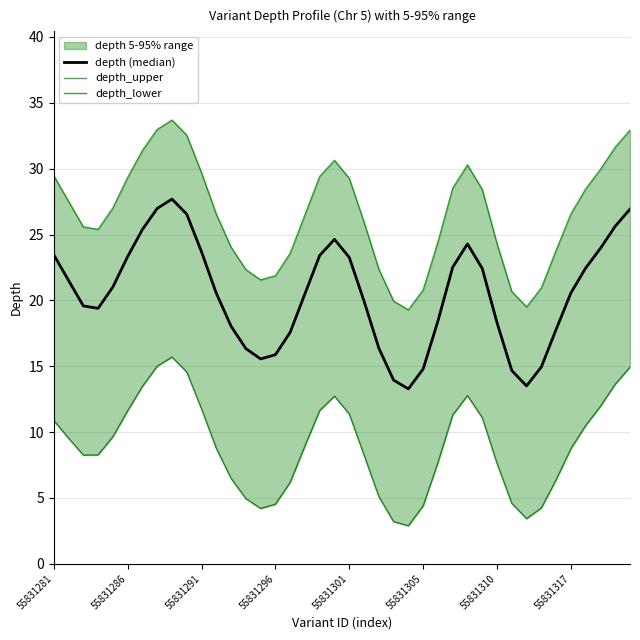

Where does the depth (median) series first go above 20?

55831281